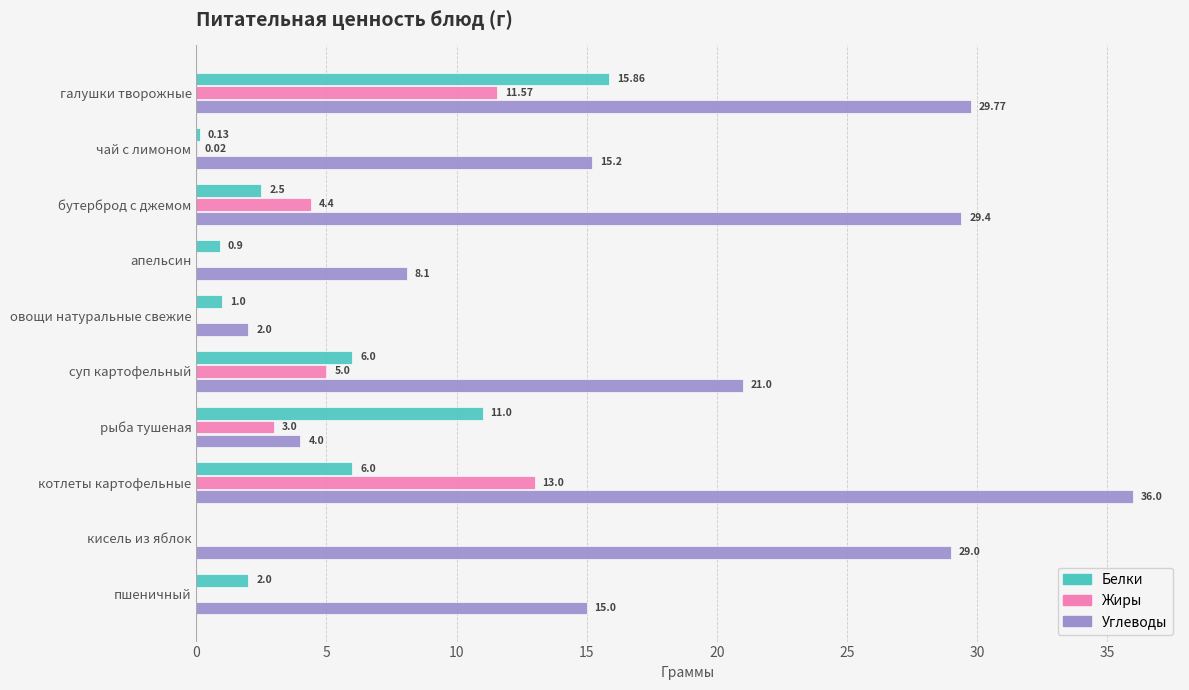

Is the value of Углеводы at рыба тушеная greater than the value of Белки at рыба тушеная?

No